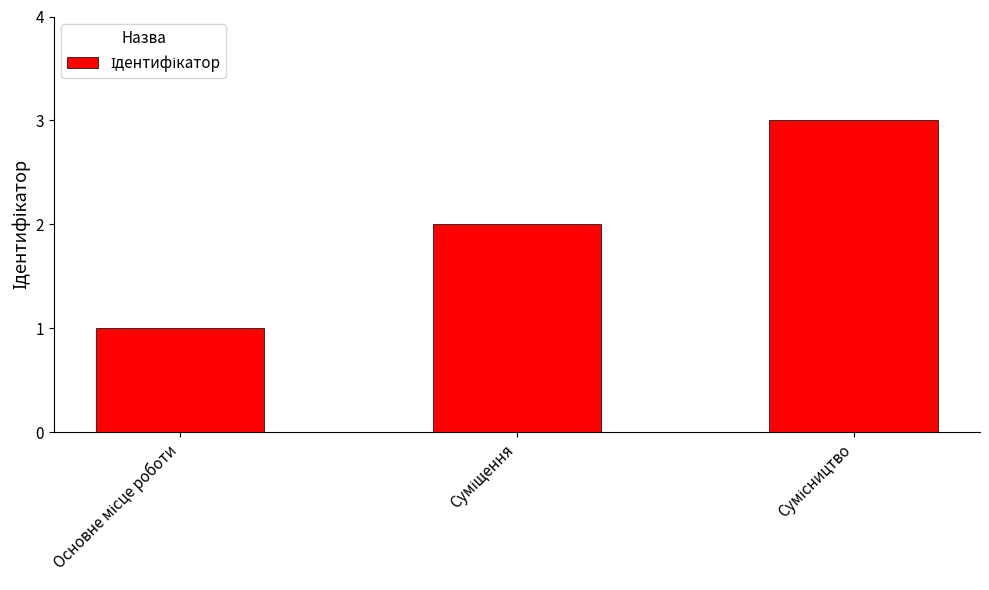

What is the maximum value shown in the chart?

3